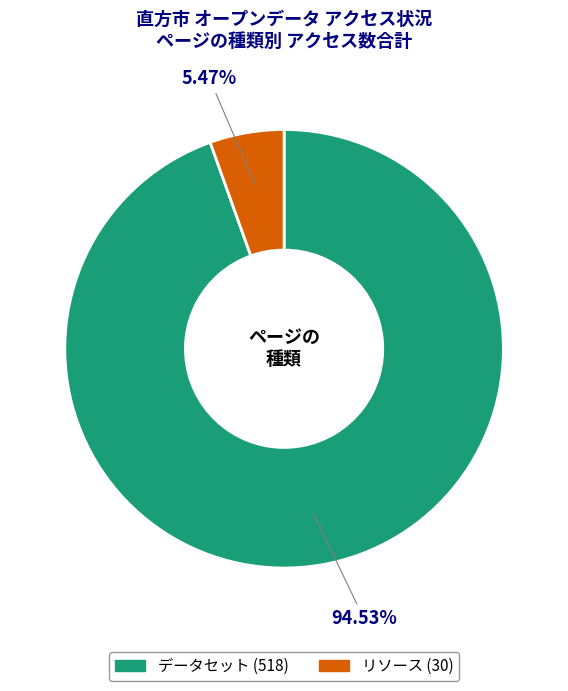

Approximately how many times larger is the value at リソース compared to データセット?

0.1